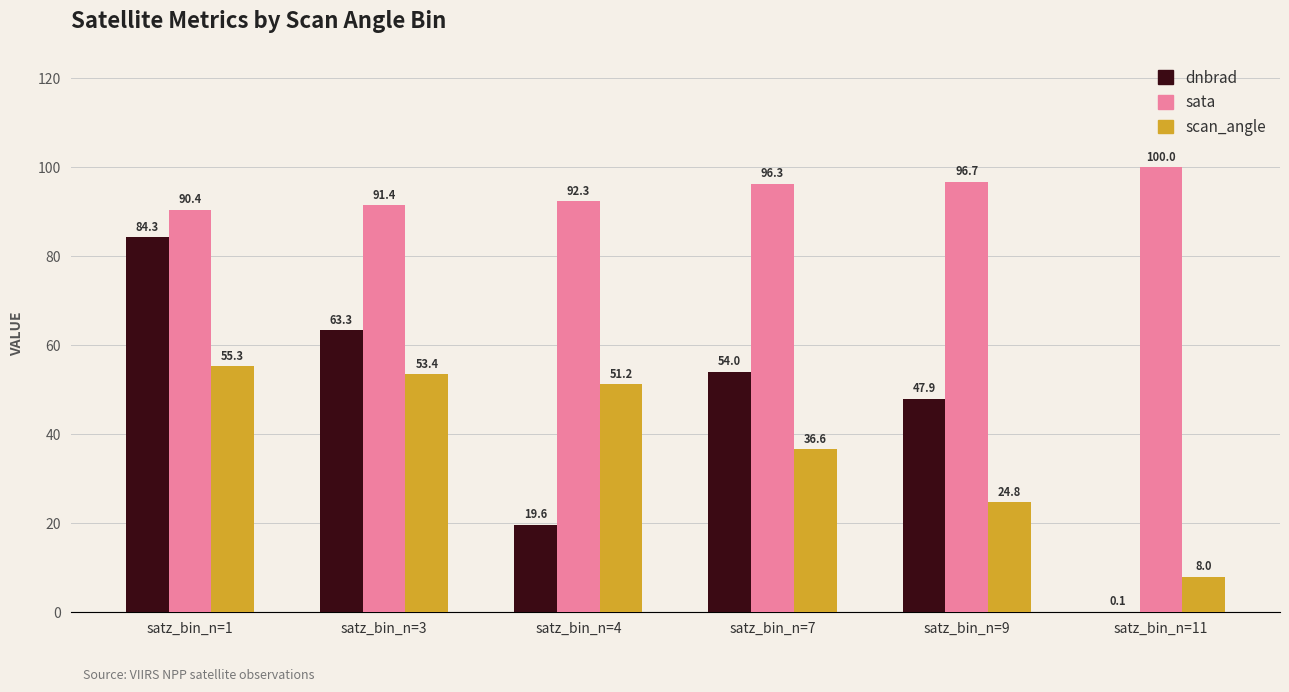

Reading right to left, list all the values displayed in this chart.

dnbrad: satz_bin_n=11=0.1	satz_bin_n=9=47.9	satz_bin_n=7=54.0	satz_bin_n=4=19.6	satz_bin_n=3=63.3	satz_bin_n=1=84.3
sata: satz_bin_n=11=100.0	satz_bin_n=9=96.7	satz_bin_n=7=96.3	satz_bin_n=4=92.3	satz_bin_n=3=91.4	satz_bin_n=1=90.4
scan_angle: satz_bin_n=11=8.0	satz_bin_n=9=24.8	satz_bin_n=7=36.6	satz_bin_n=4=51.2	satz_bin_n=3=53.4	satz_bin_n=1=55.3